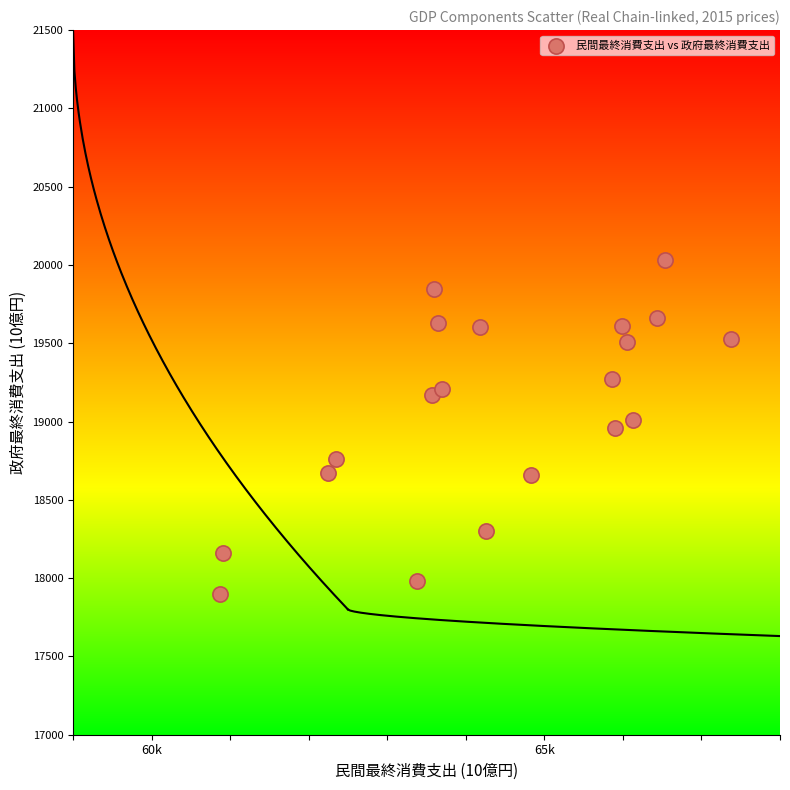

What is the range of X values (max minus min)?

6508.2